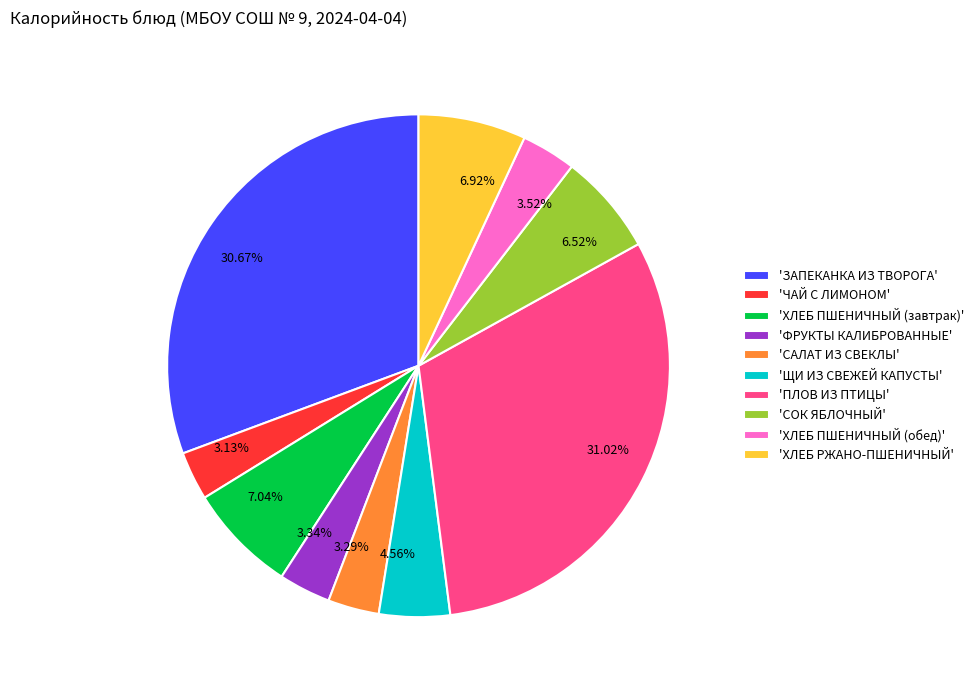

Between 31.02% and 6.52%, which is larger?

31.02%